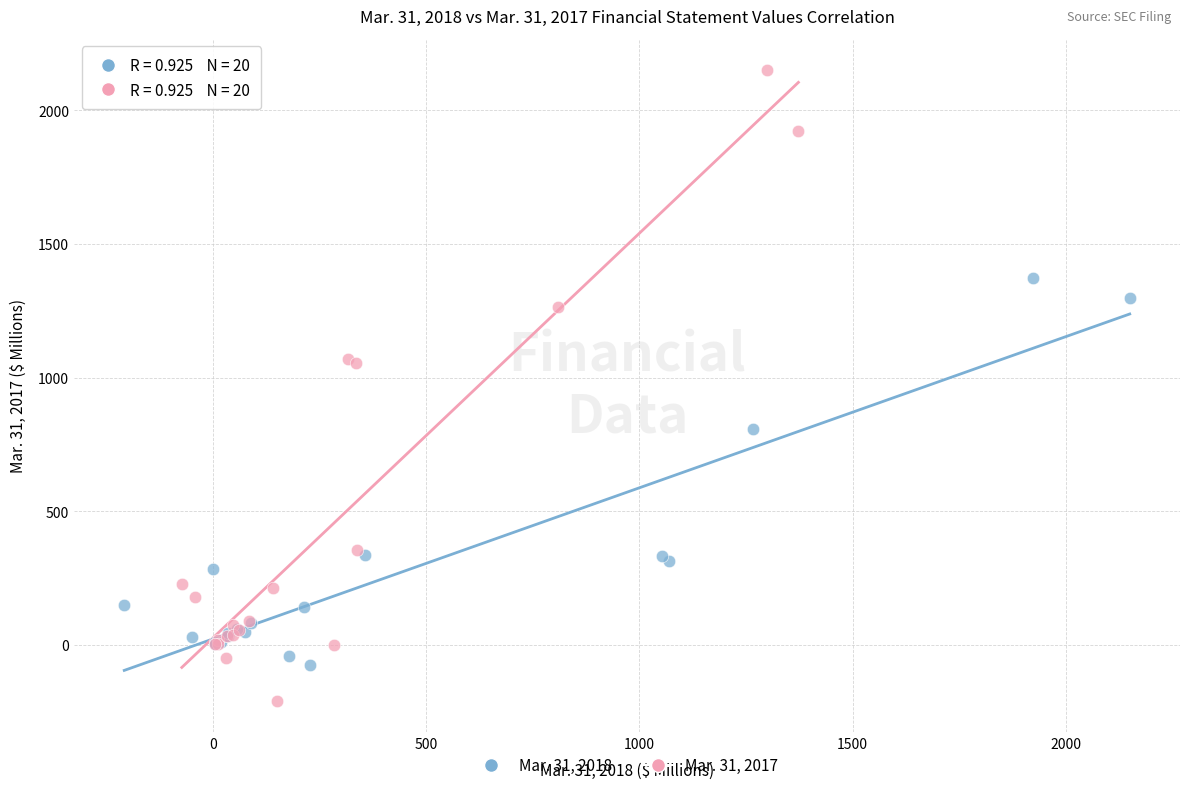

Which series contains the highest Y value?

Mar. 31, 2017